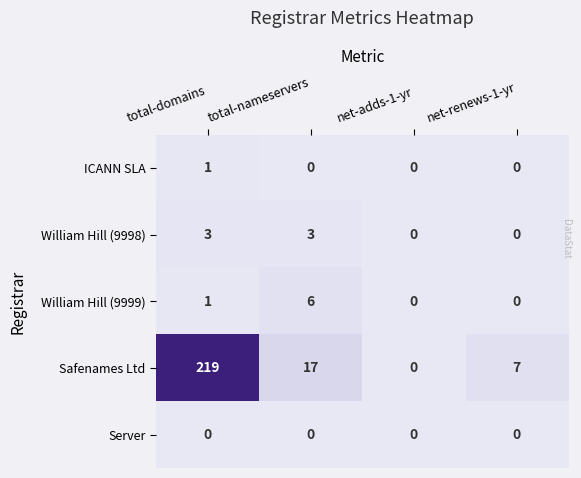

How many series are shown in this chart?

5